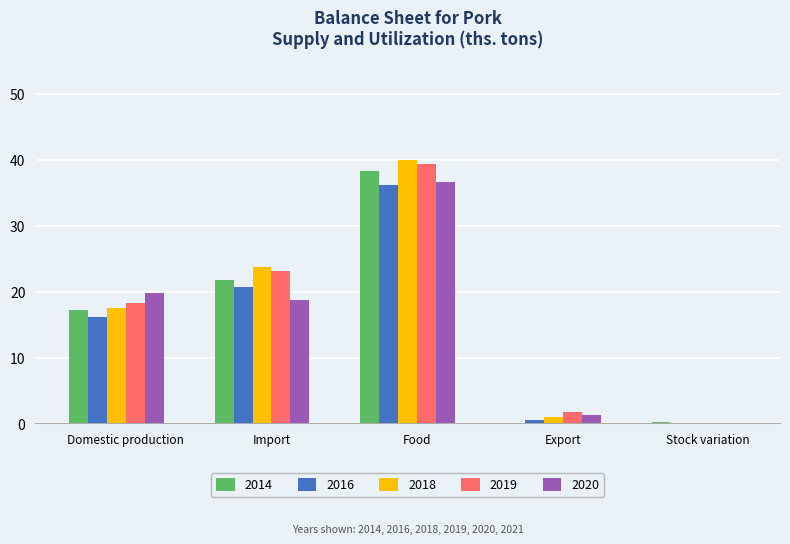

What is the total value across all series at Stock variation?

-0.1